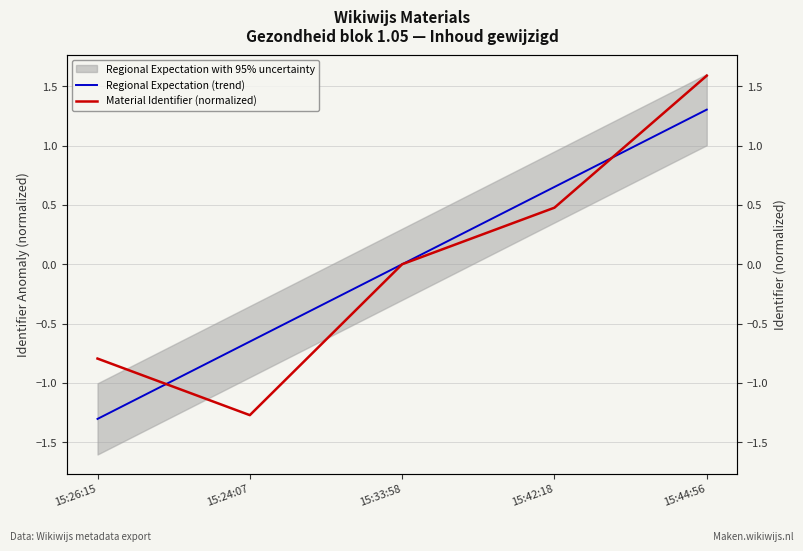

What is the difference between the highest and lowest values at 15:42:18?

0.2